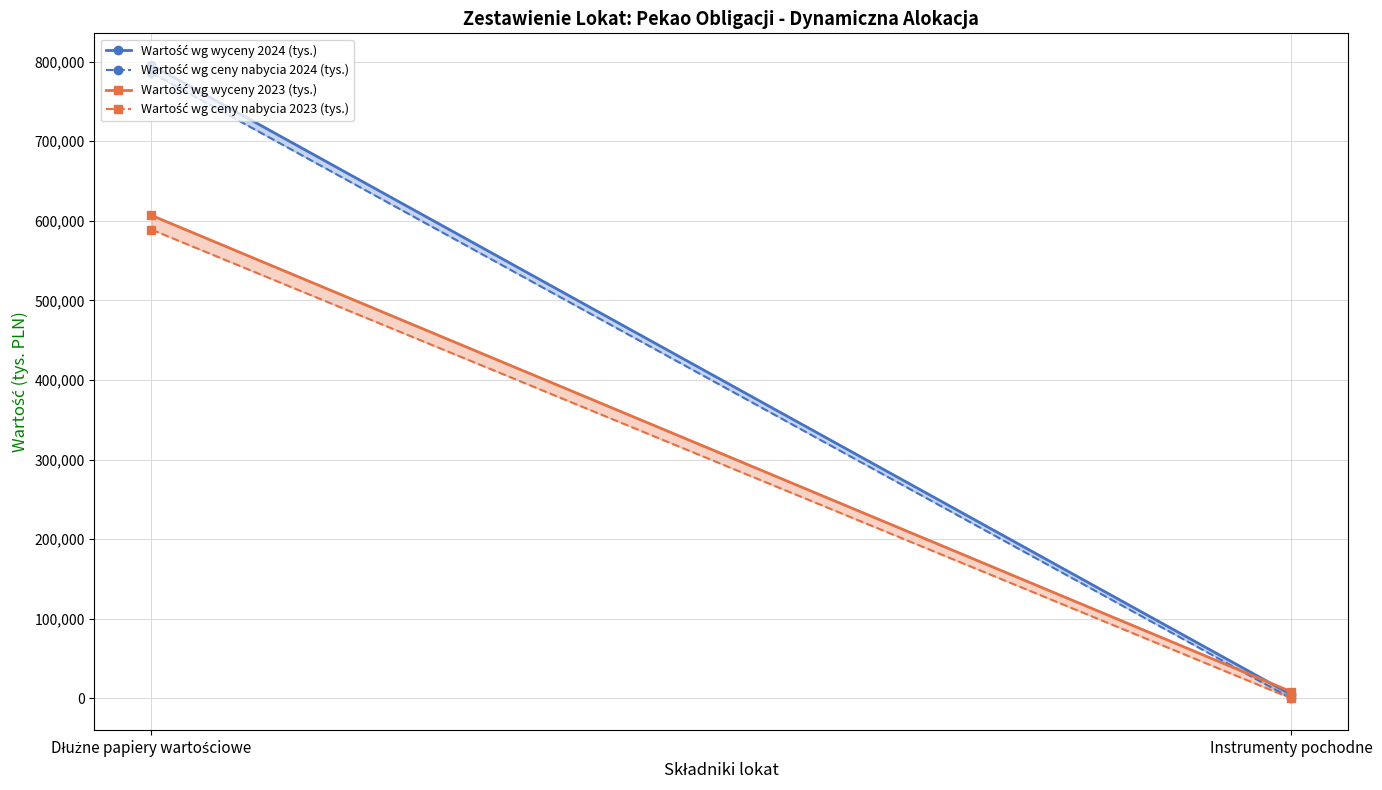

How many values in the Wartość wg wyceny 2024 (tys.) series are below 795846?

1